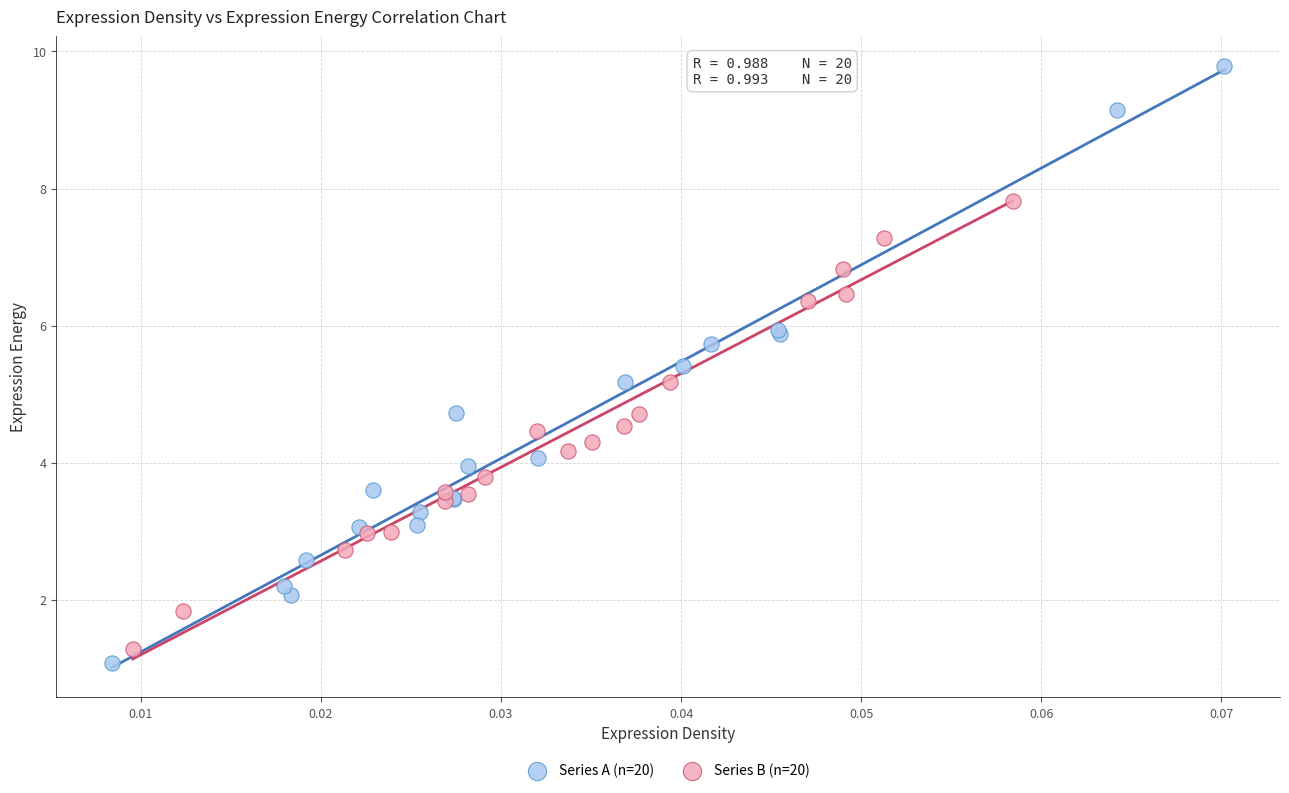

Which series contains the lowest Y value?

Series A (n=20)